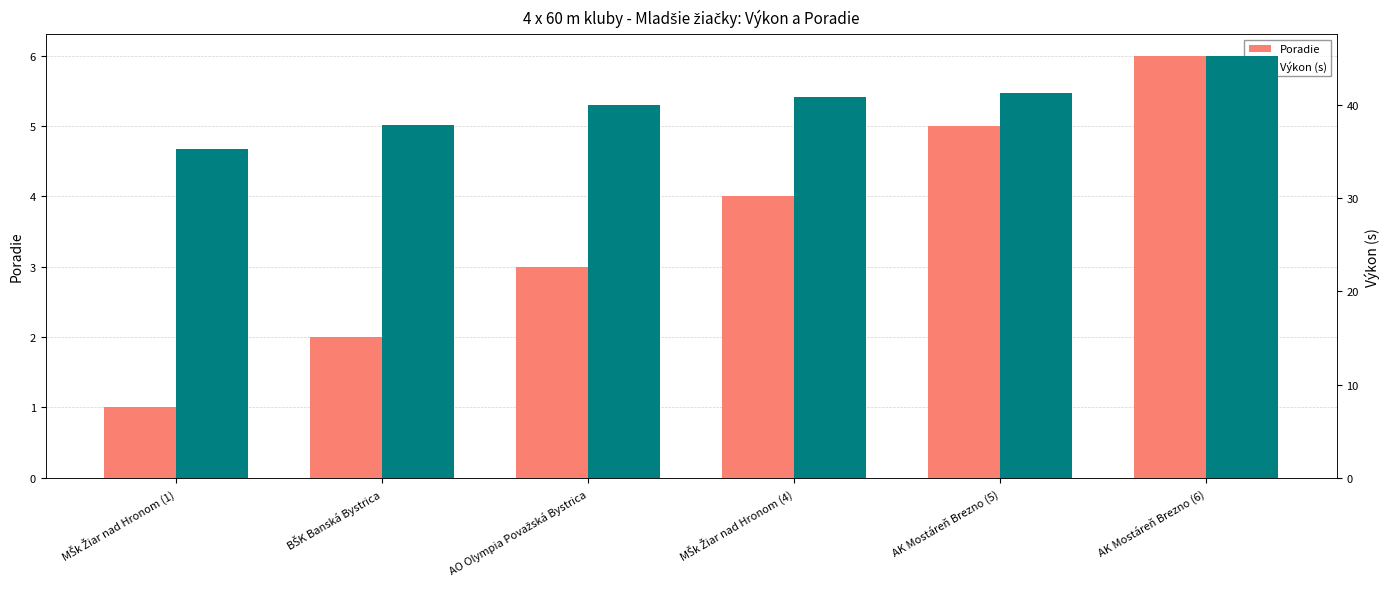

Which series changed the most between AO Olympia Považská Bystrica and AK Mostáreň Brezno (5)?

Poradie